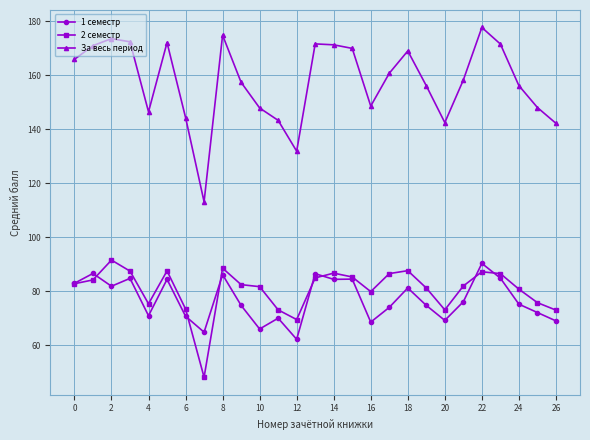

Does the chart display data point markers on the line(s)?

Yes